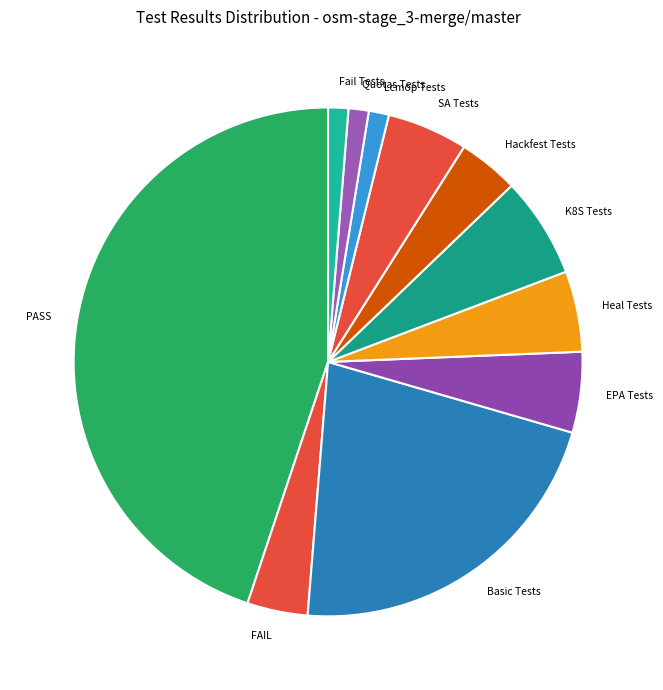

Which has a higher value, K8S Tests or SA Tests?

K8S Tests